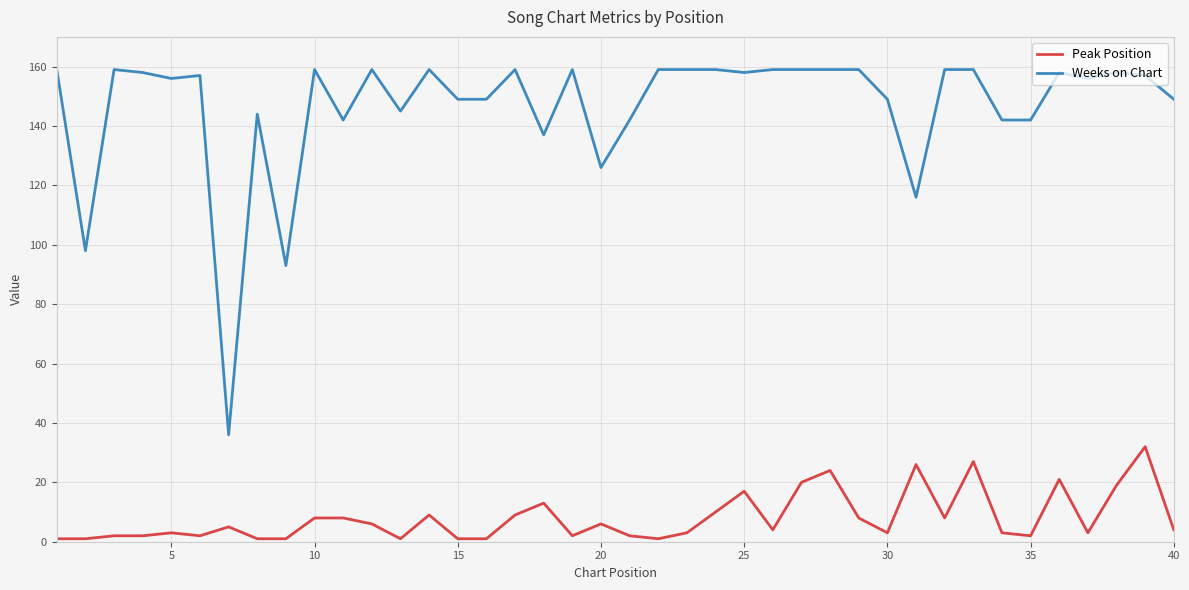

What is the maximum value shown in the chart?

159